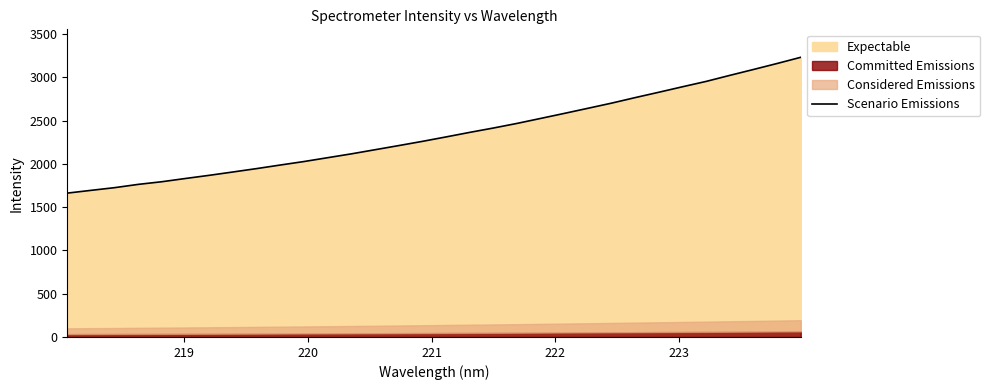

What is the minimum value for Scenario Emissions?

1661.4